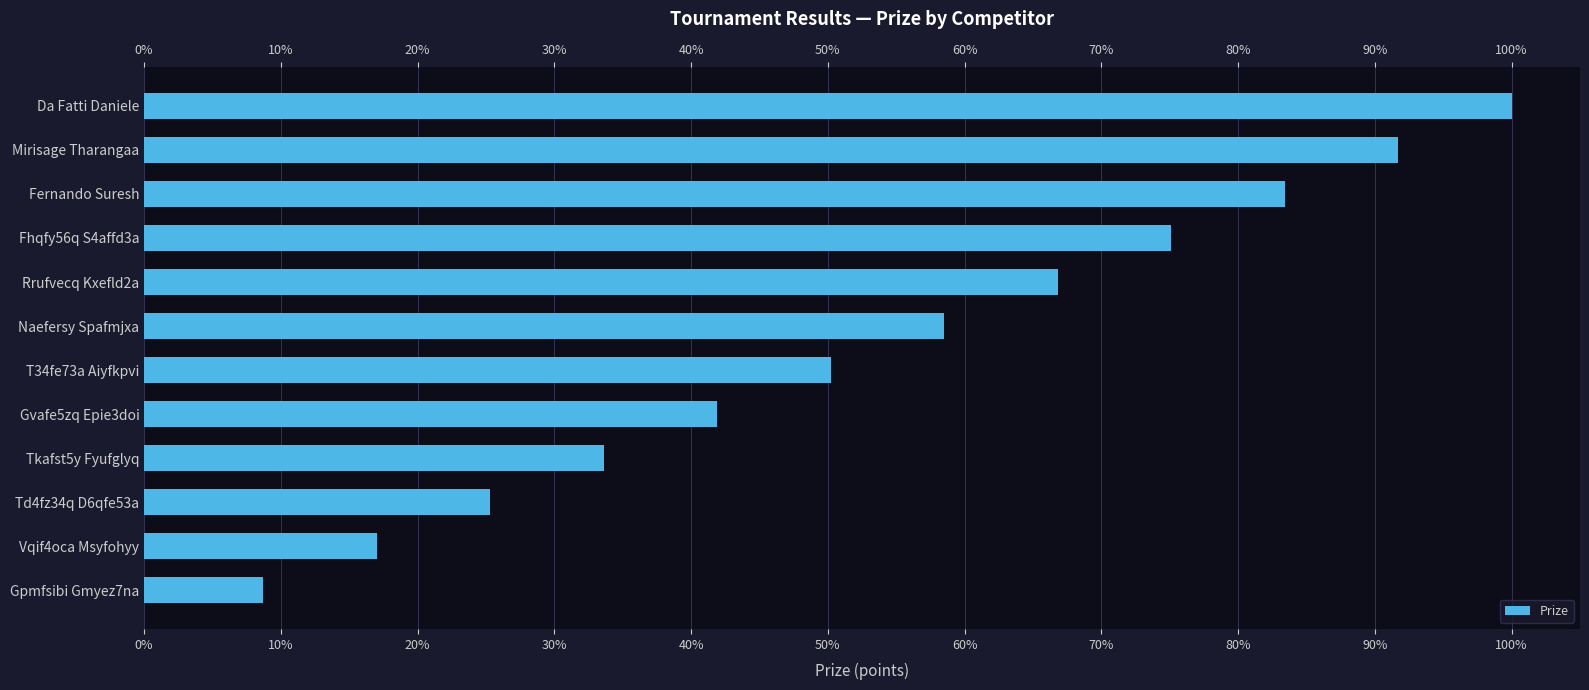

Count the number of data series in this chart.

1